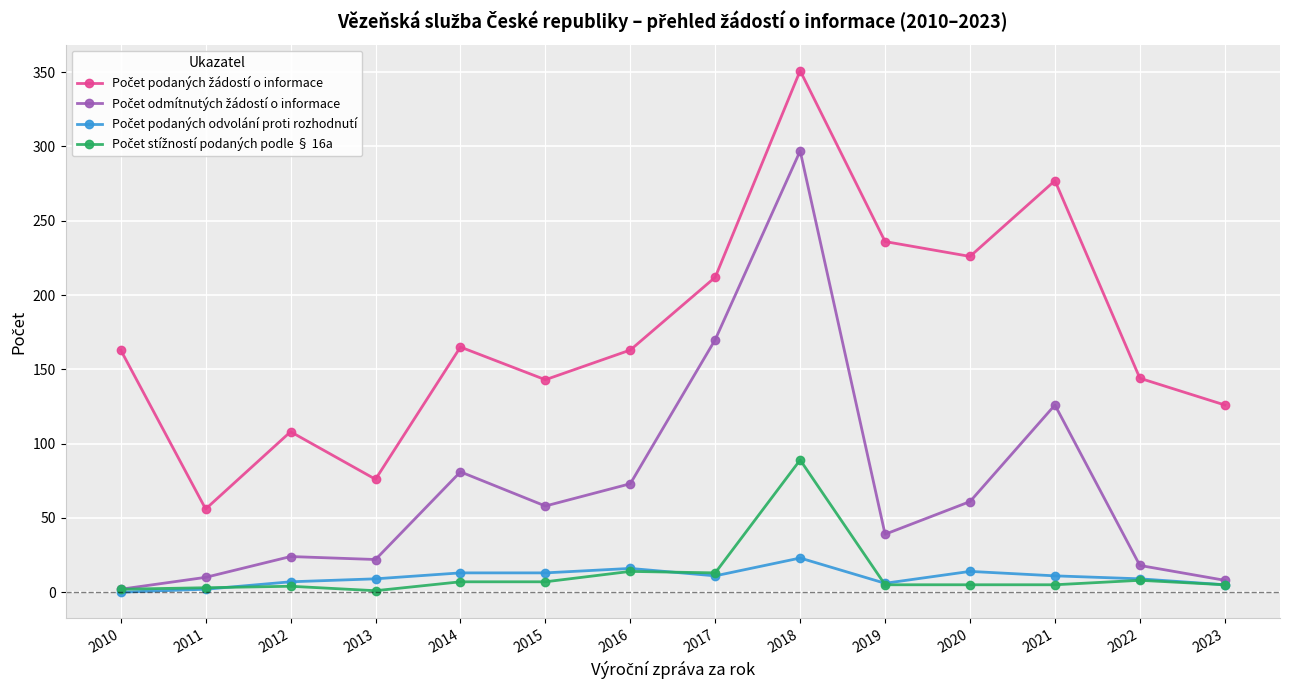

At which category does the chart reach its peak across all series?

2018